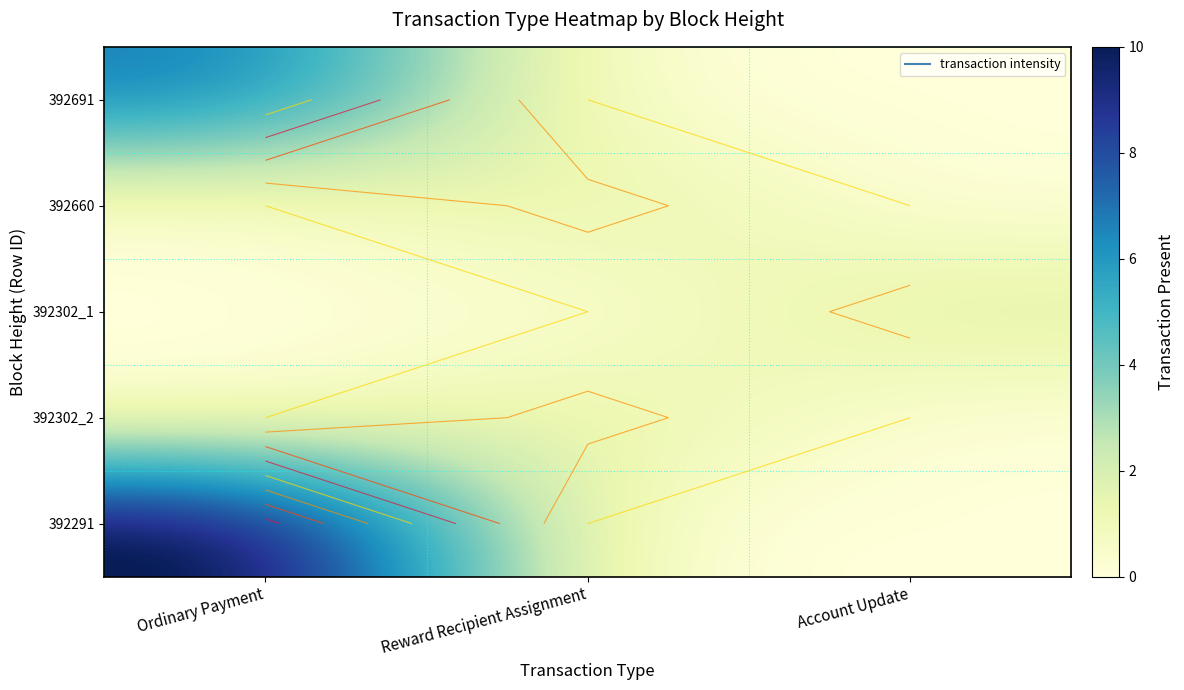

What is the difference between the highest and lowest values at Account Update?

2